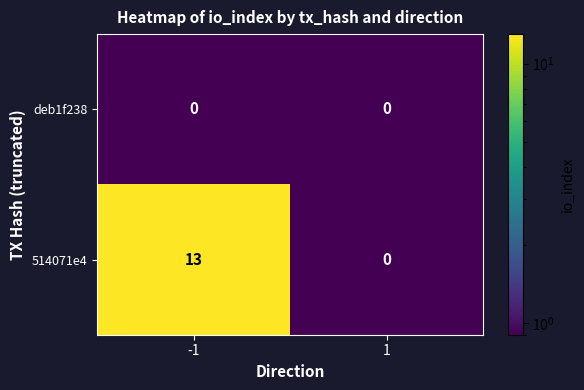

Count the number of categories in the chart.

2